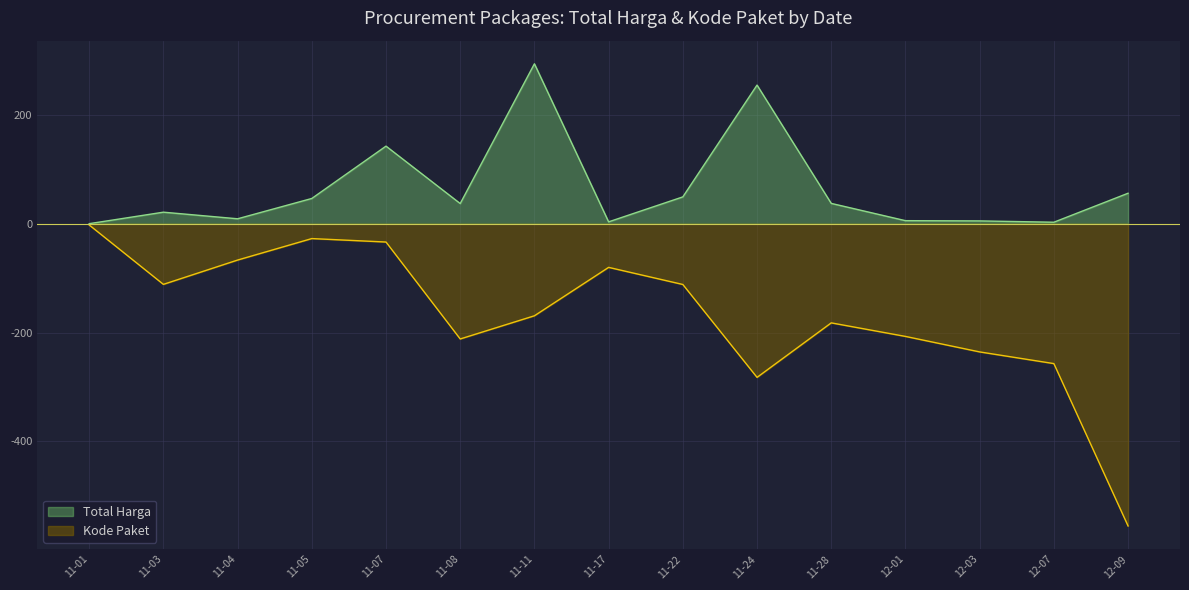

Reading right to left, transcribe all the data shown in this chart.

Total Harga: 56.0	2.7	5.2	5.6	37.3	254.7	49.3	3.4	293.9	37.1	142.6	46.4	9.1	21.2	0.1
Kode Paket: -555.4	-257.0	-235.6	-207.1	-182.2	-282.3	-111.7	-80.2	-169.2	-211.8	-33.6	-27.3	-66.8	-111.4	-2.3